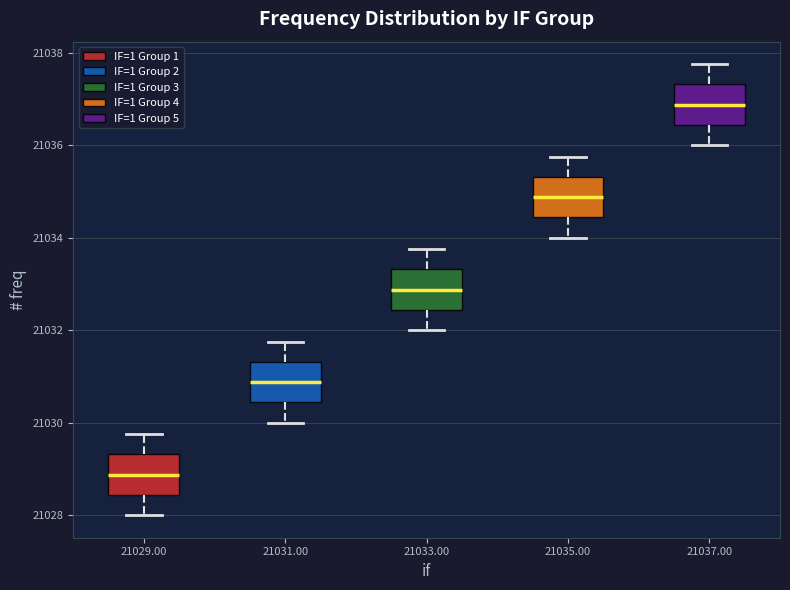

Where does the upper whisker of the box at x = 21035.00 end on the y-axis? The values are not printed on the chart, so give them approximately, as read against the axis.

21035.8